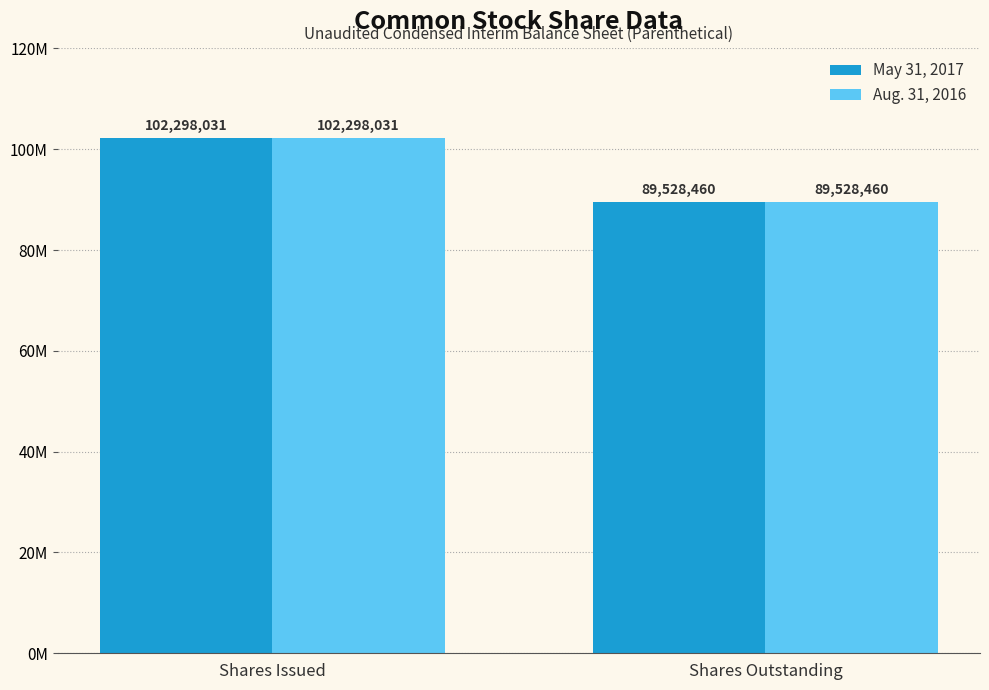

What is the total value across all series at Shares Outstanding?

179056920